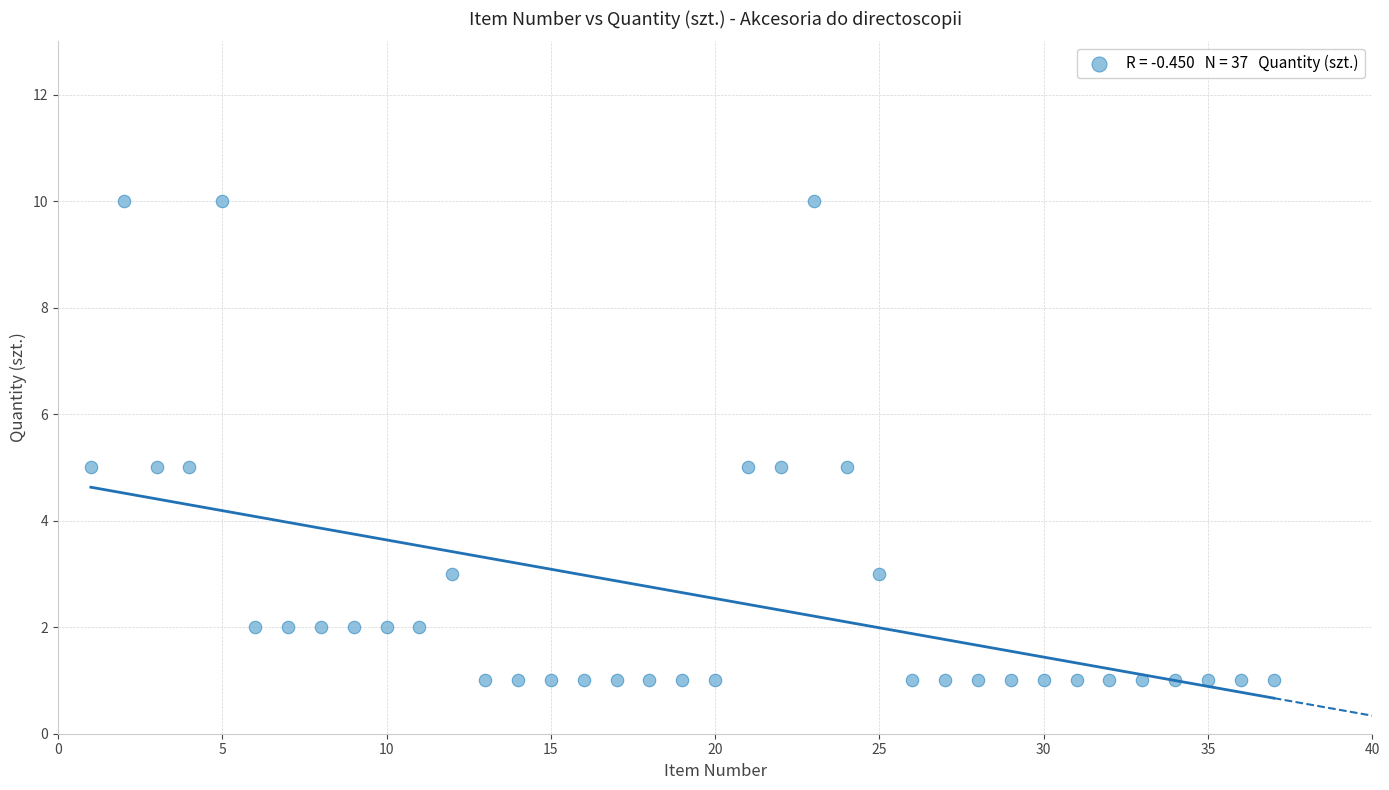

What is the range of X values (max minus min)?

36